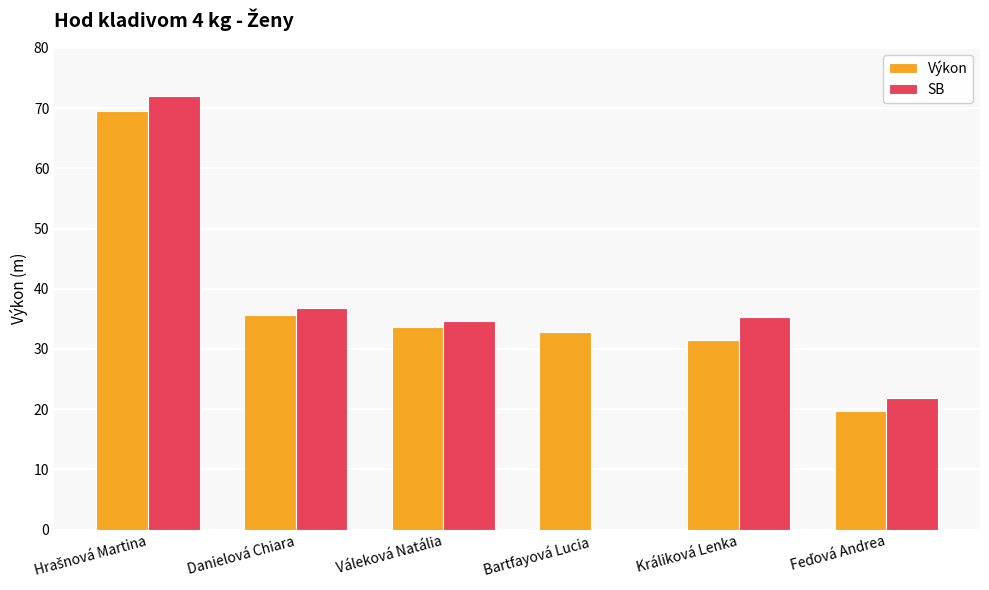

Where is Výkon nearest to the value 44?

Danielová Chiara